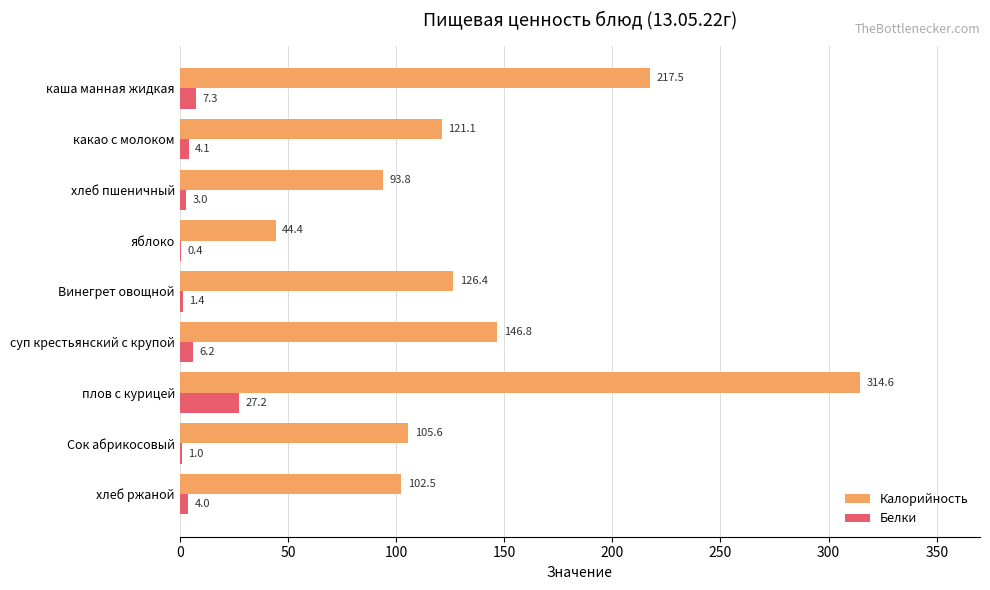

Count the number of data series in this chart.

2